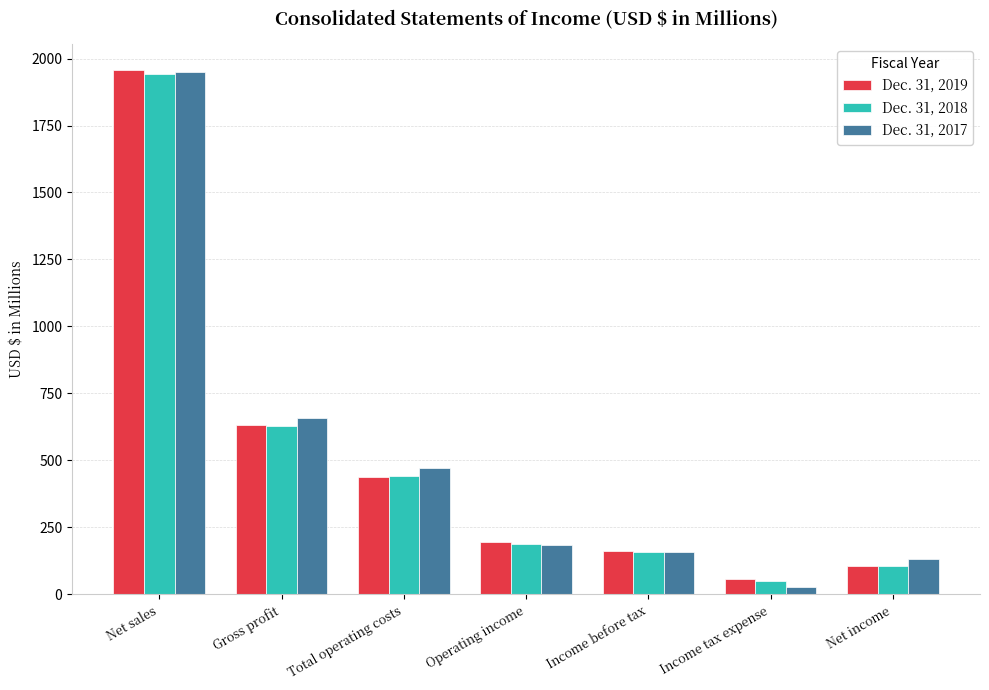

How many bars are there in each group?

3